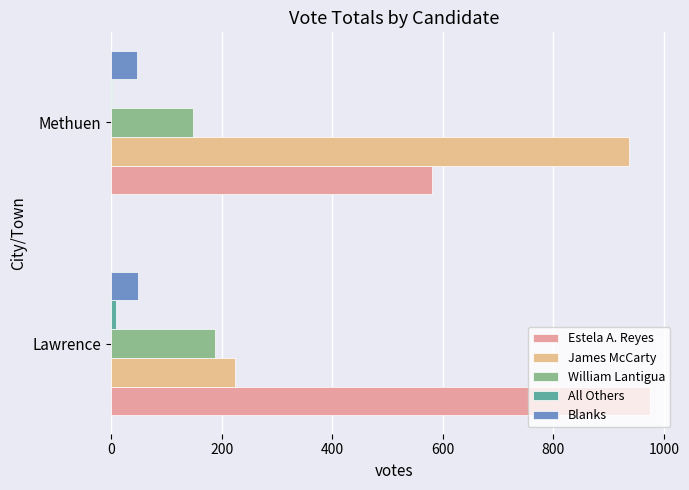

What is the difference between the maximum and minimum values in the Estela A. Reyes series?

393